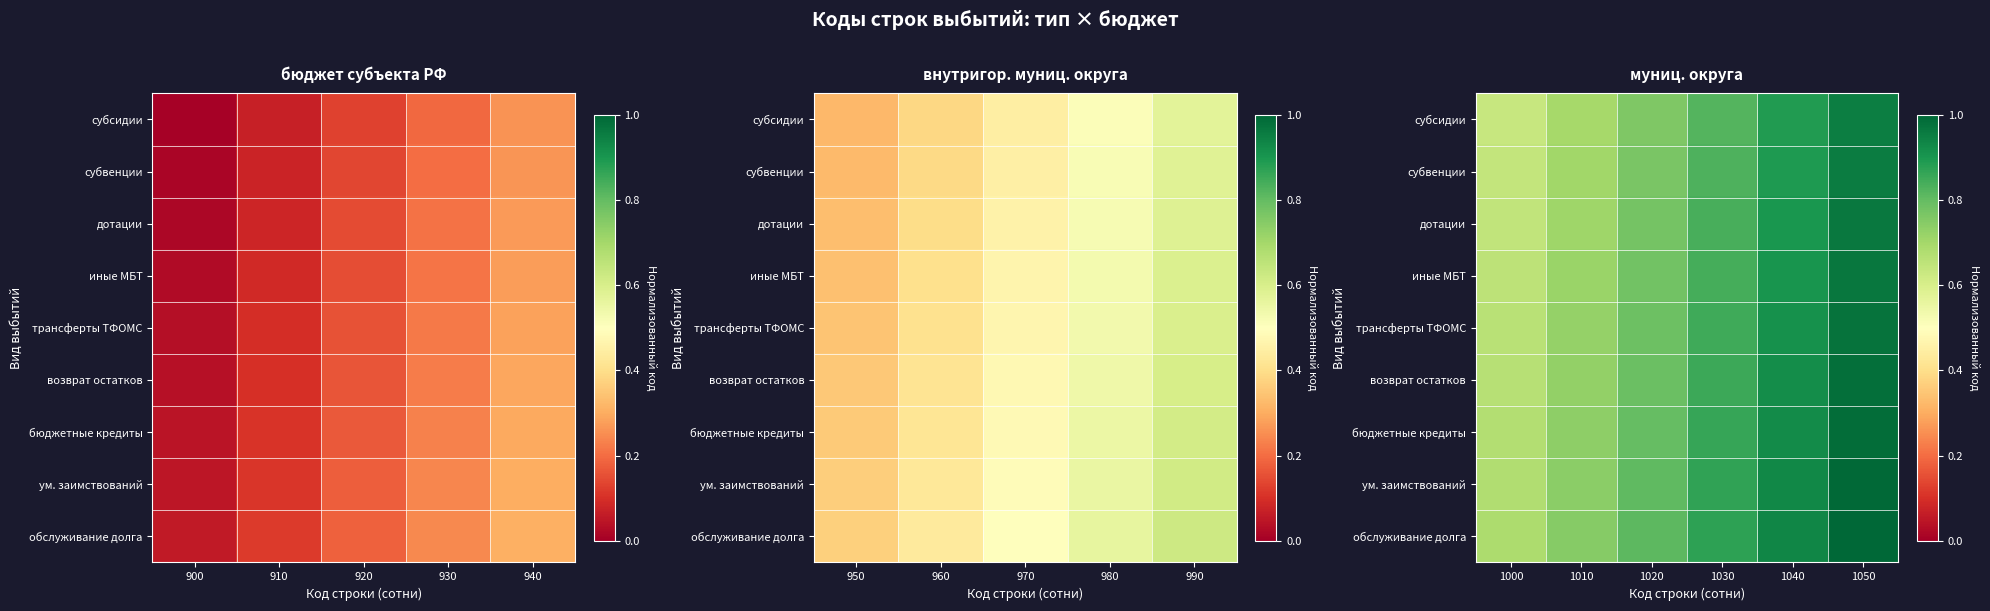

What is the spread (max minus min) of values at 1020?

0.1